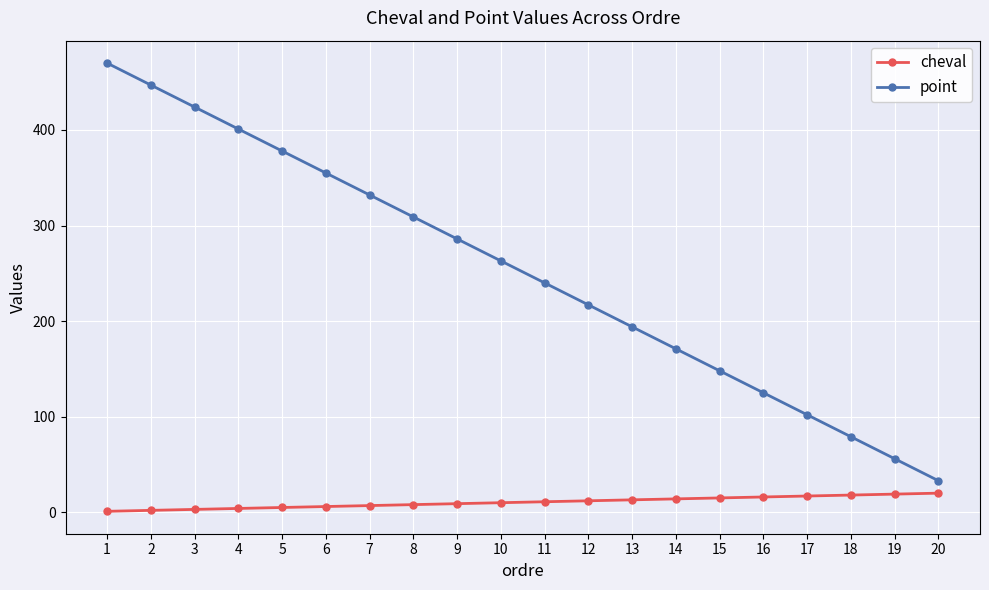

Which series has the largest range (max minus min)?

point